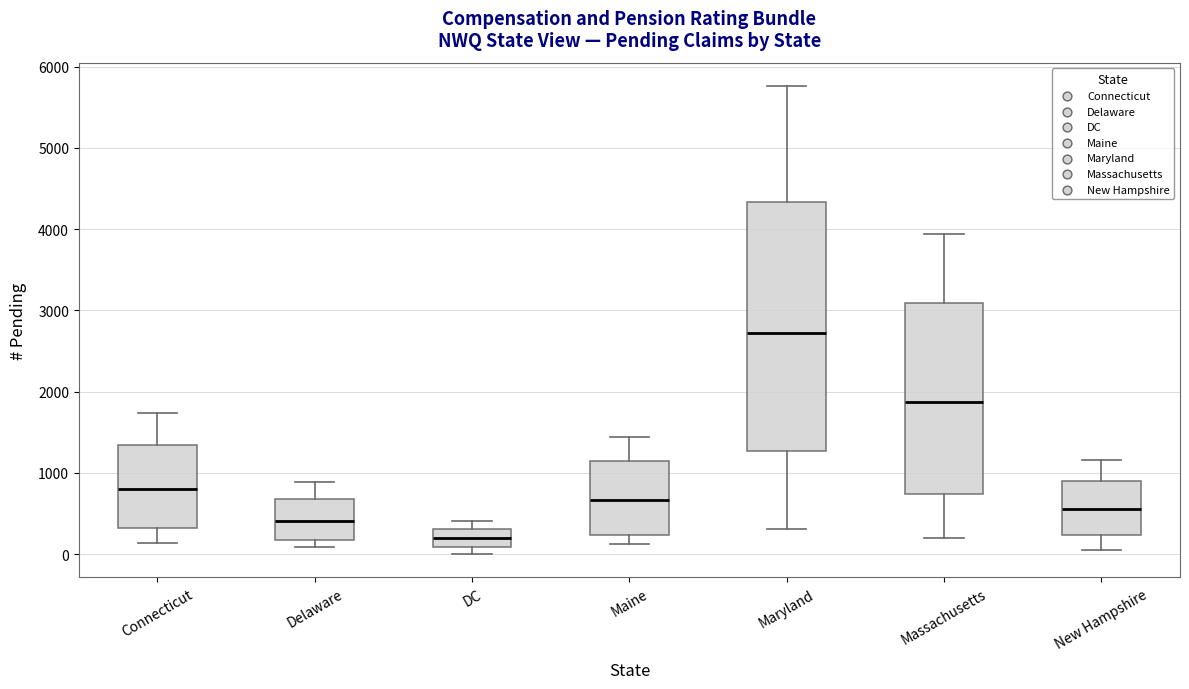

Comparing the boxes themselves (not the whiskers), which one is the tallest?

Maryland